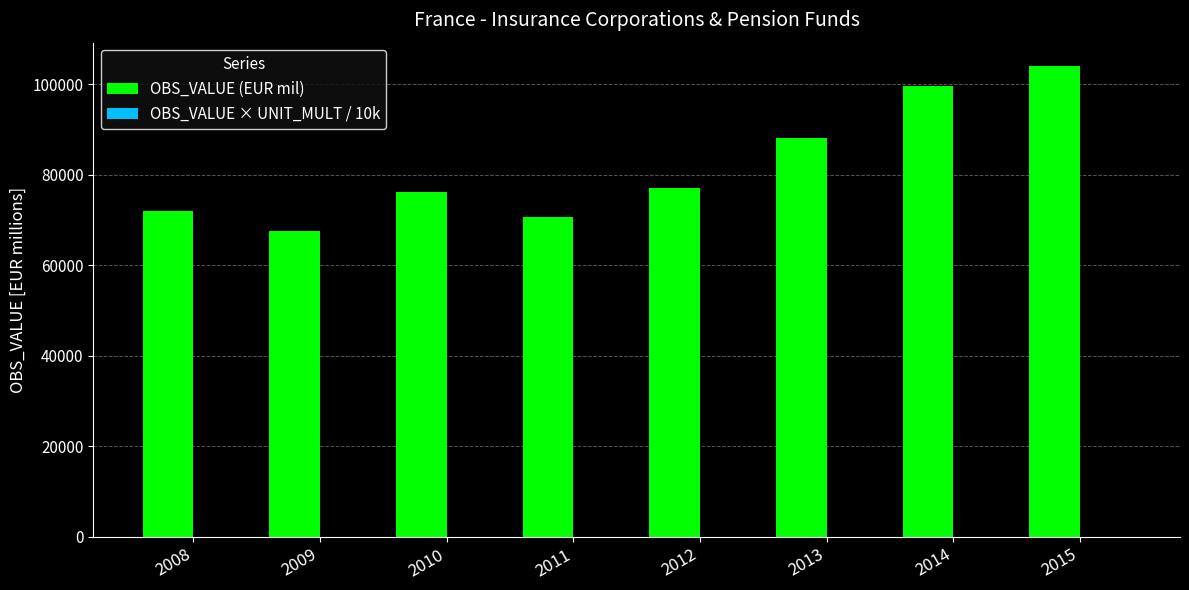

What is the maximum value for OBS_VALUE (EUR mil)?

104029.0